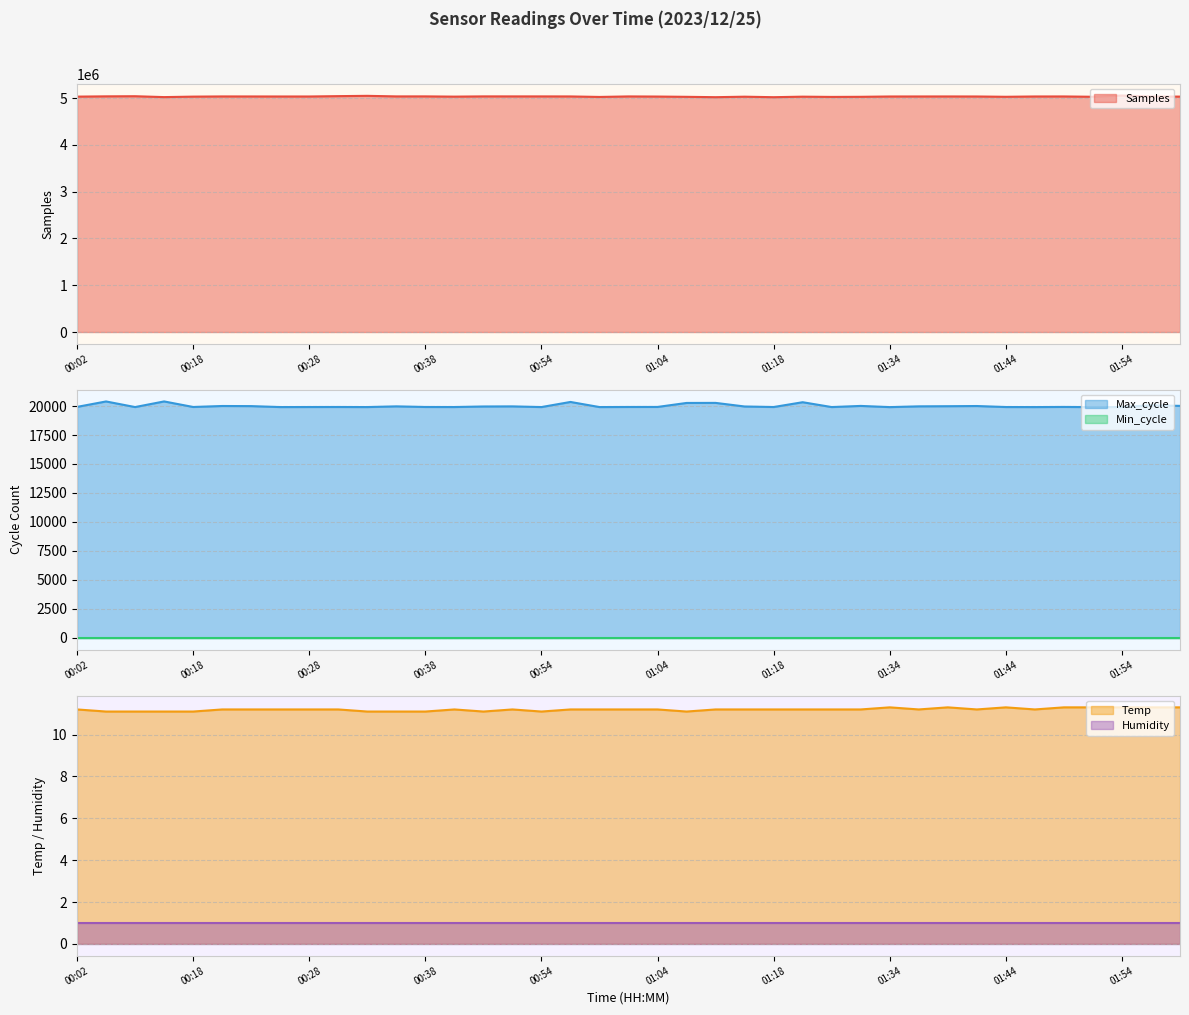

What is the total value across all series at 01:49?

5055170.3